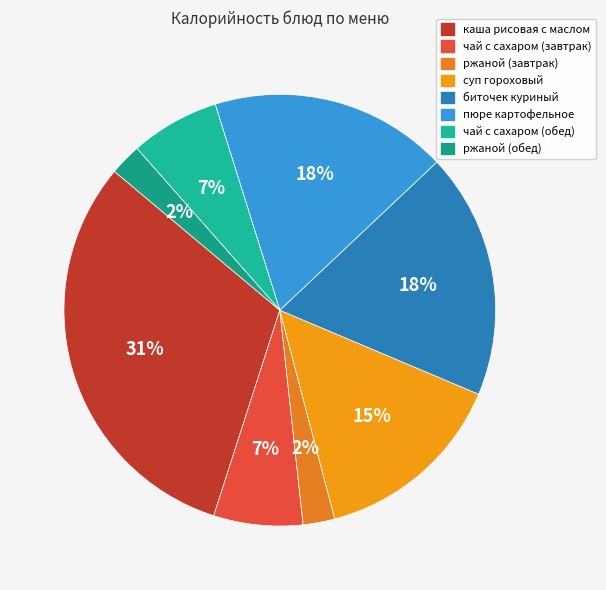

What is the smallest slice in the pie chart?

ржаной (завтрак)